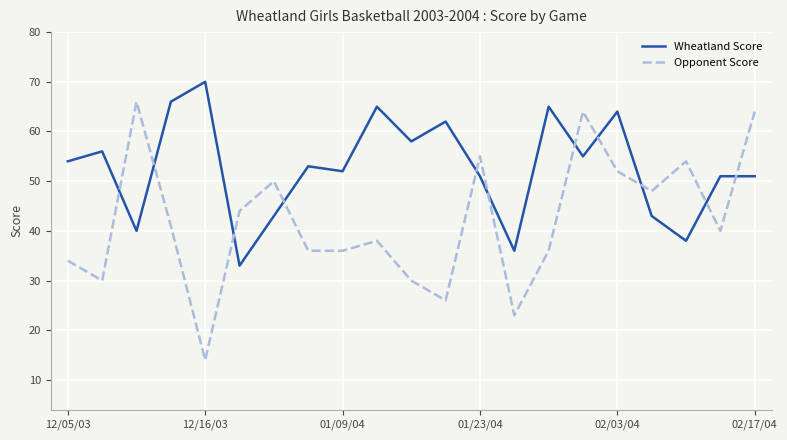

List the series in order of their overall mean, lowest first.

Opponent Score, Wheatland Score